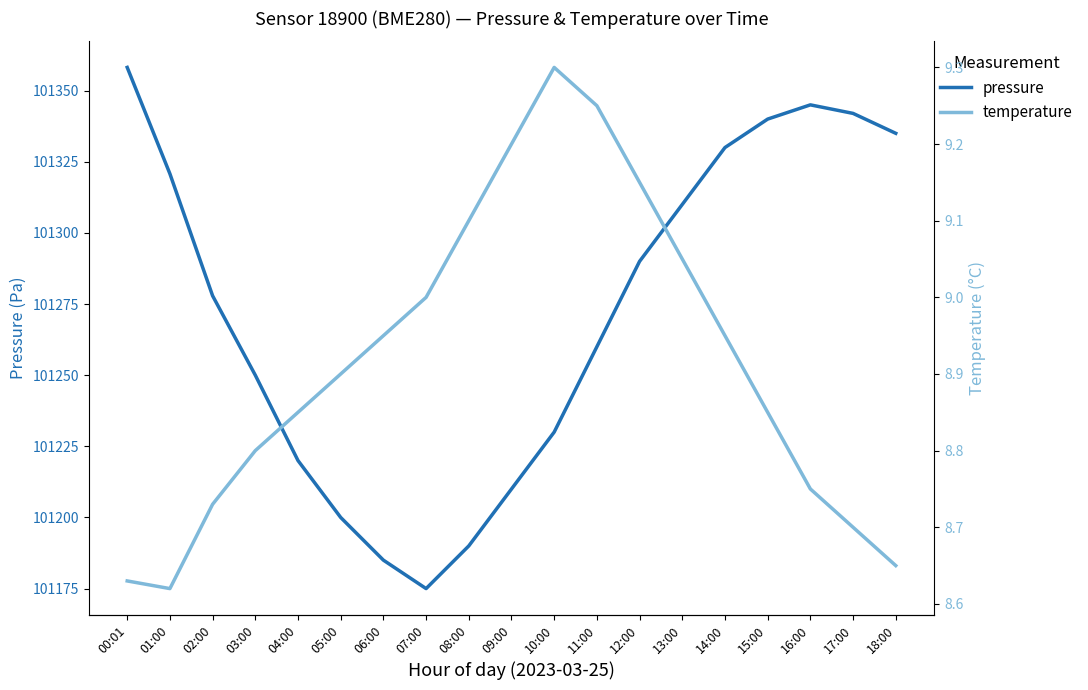

Which series has the widest spread of values?

pressure